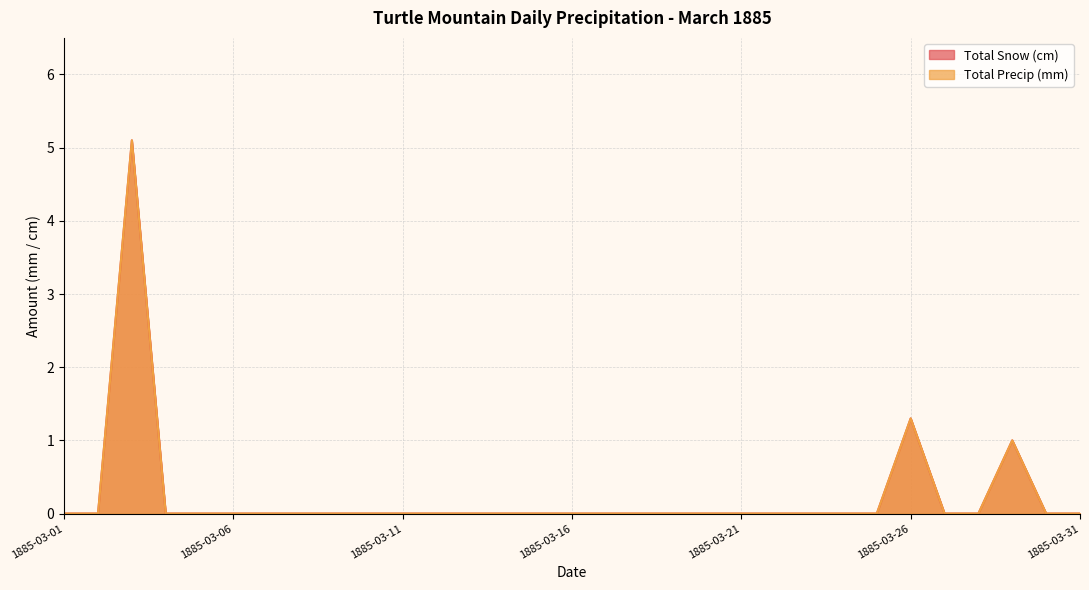

Is the value of Total Snow (cm) at 1885-03-31 greater than the value of Total Precip (mm) at 1885-03-28?

No